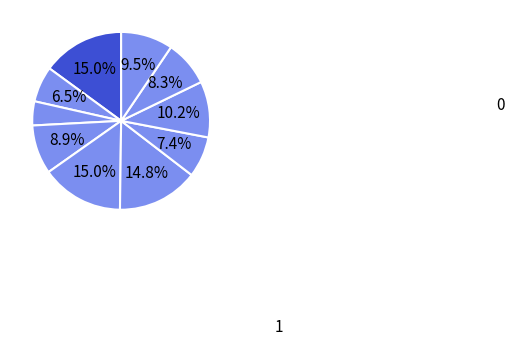

Is there any slice that represents more than half of the pie?

No